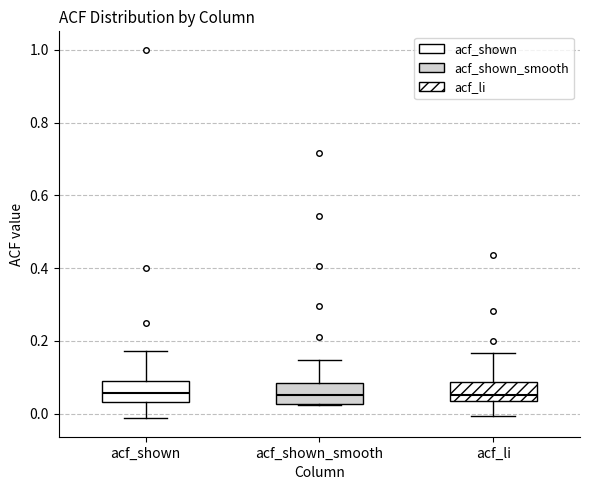

Where is the lower edge of the box for acf_shown_smooth on the y-axis? The values are not printed on the chart, so give them approximately, as read against the axis.

0.02